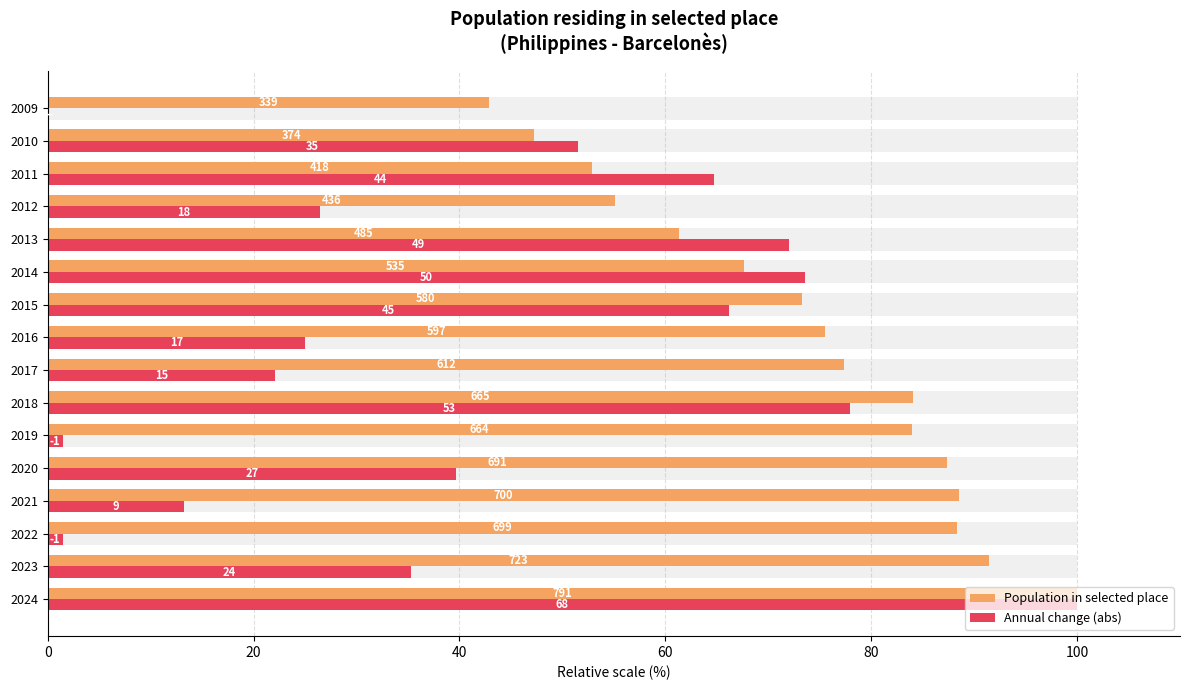

The Annual change (abs) series shows 105.7 at 2014. True or false?

False